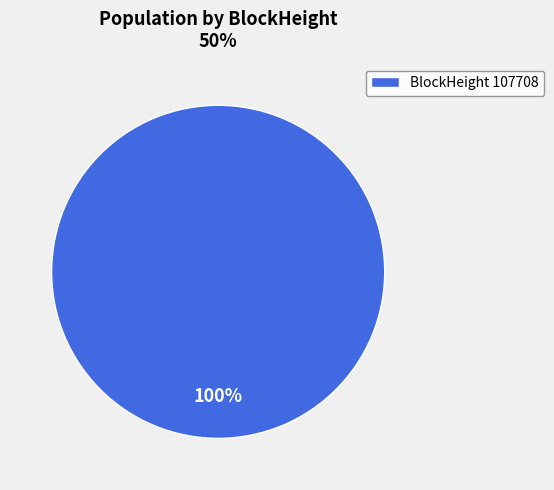

Does any single category account for the majority?

Yes